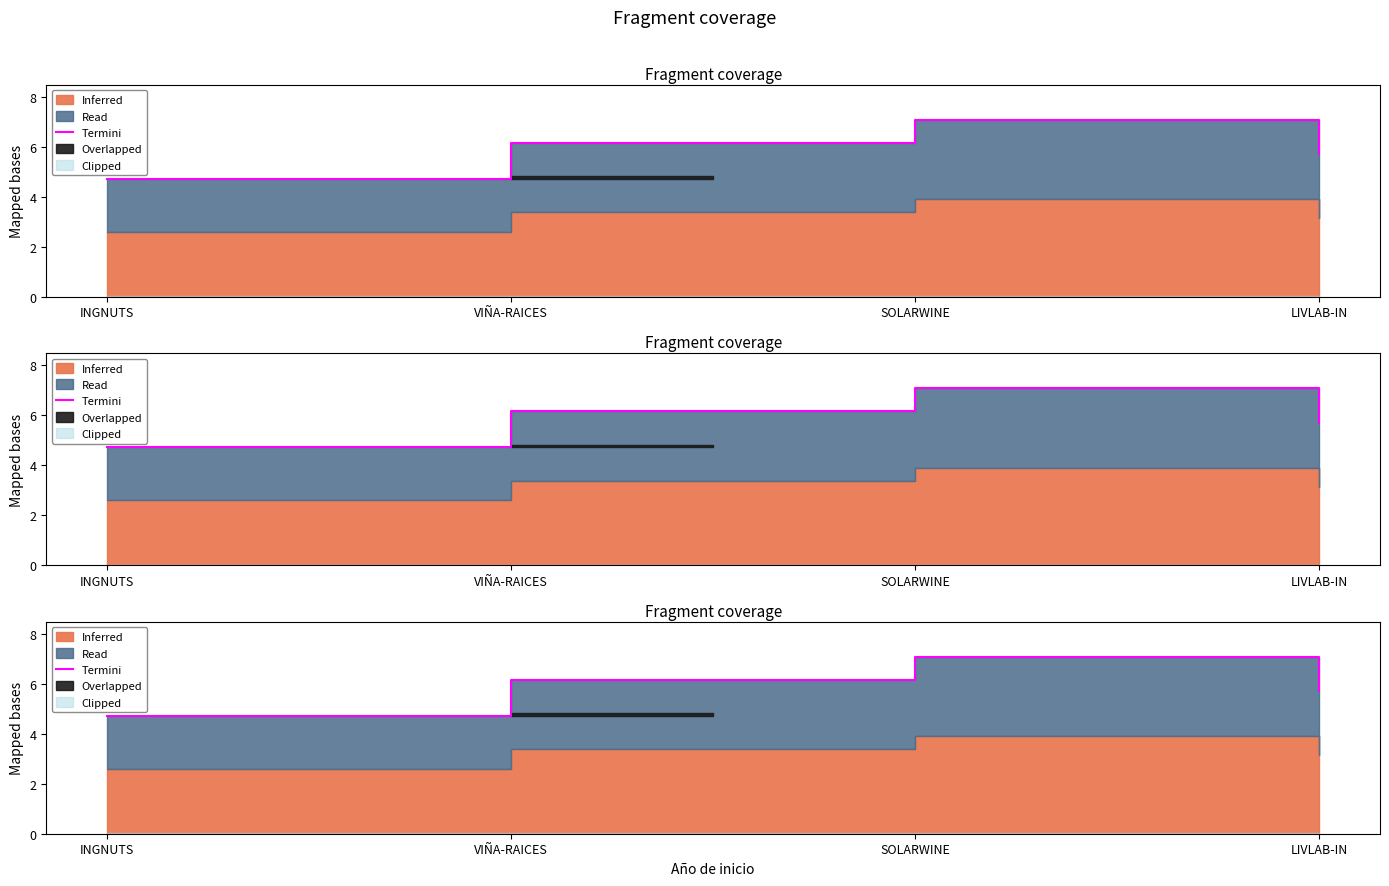

Is it true that the value at VIÑA-RAICES is 10.7?

False